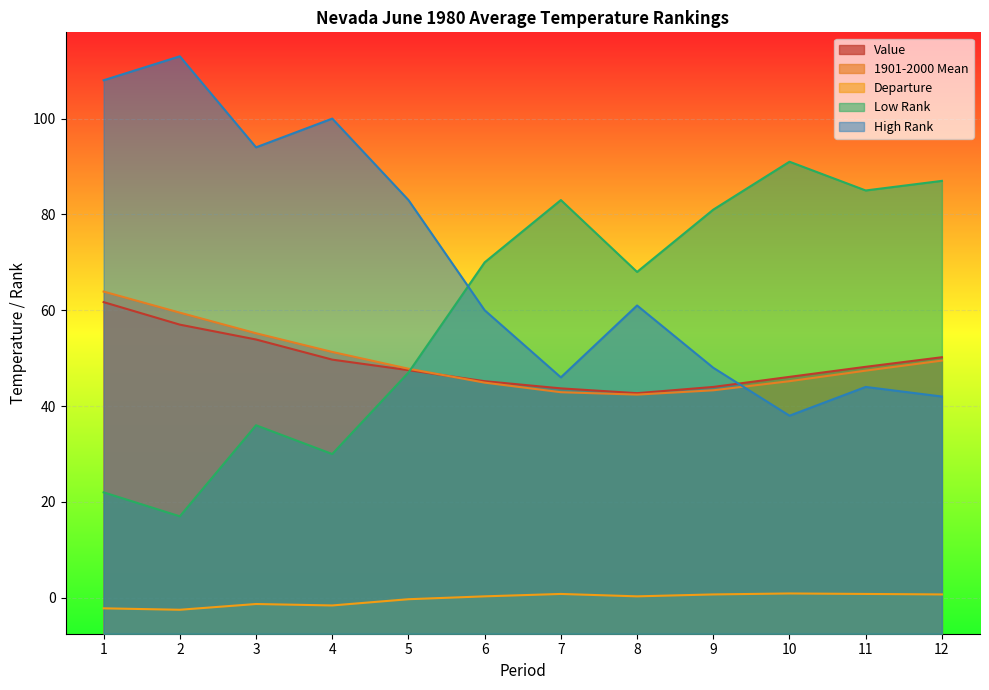

Where is the first local minimum for 1901-2000 Mean?

8